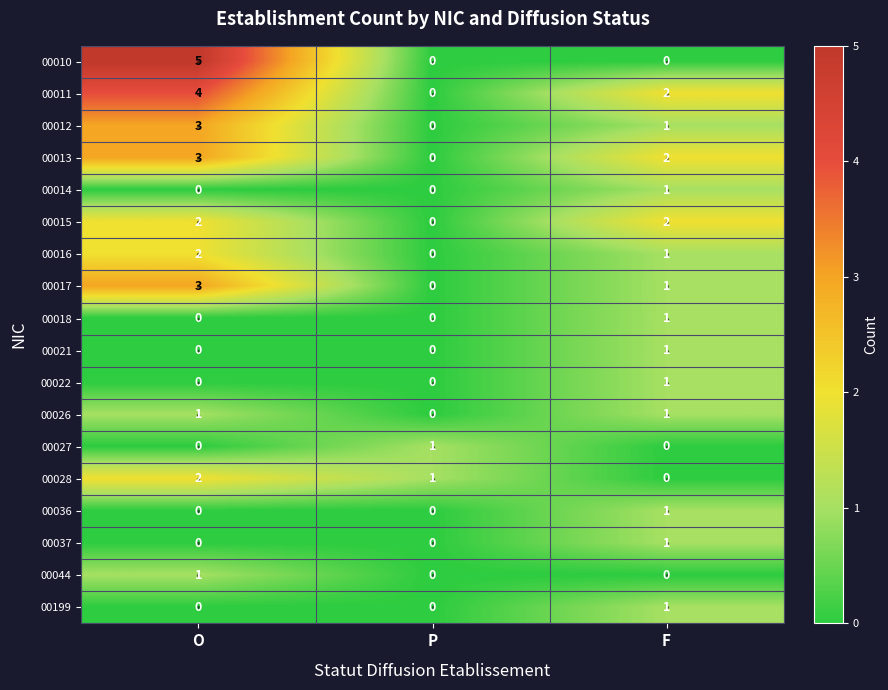

How many values in the 00021 series exceed 0?

1